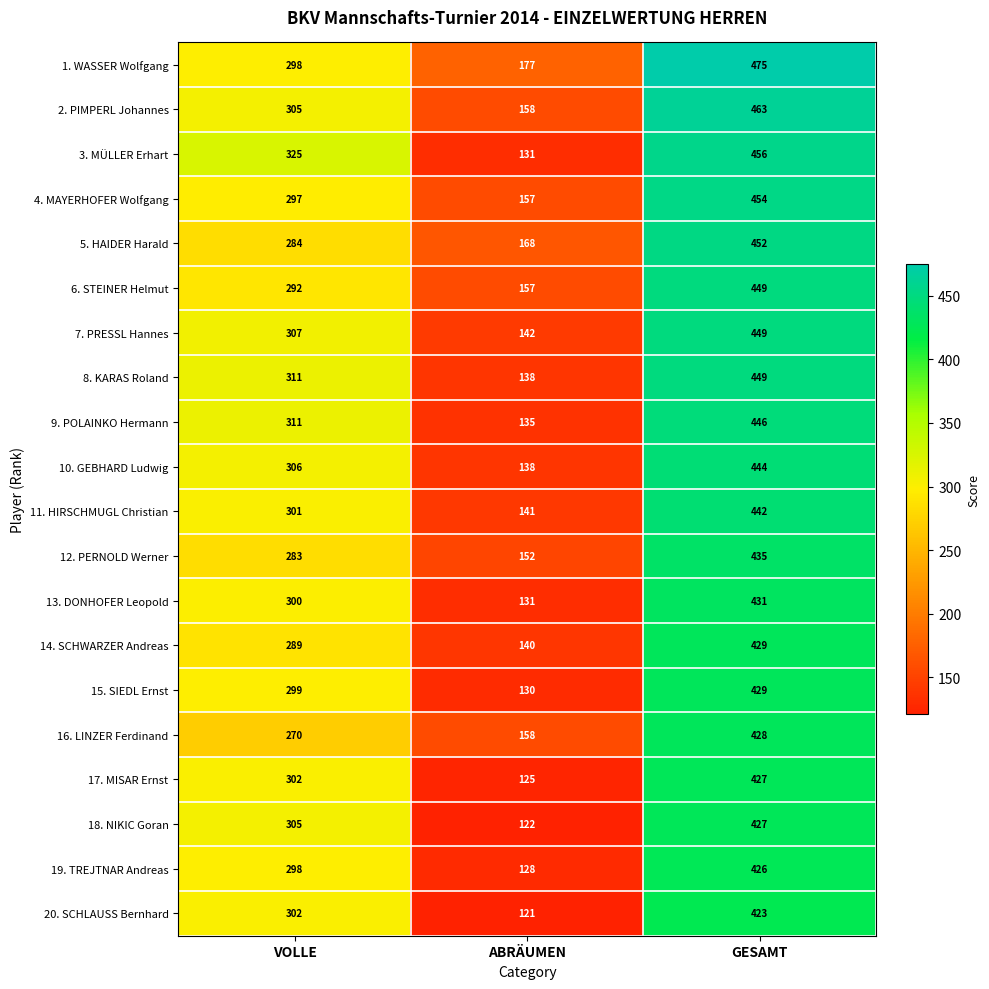

List the labels in order of 16. LINZER Ferdinand value, smallest first.

ABRÄUMEN, VOLLE, GESAMT